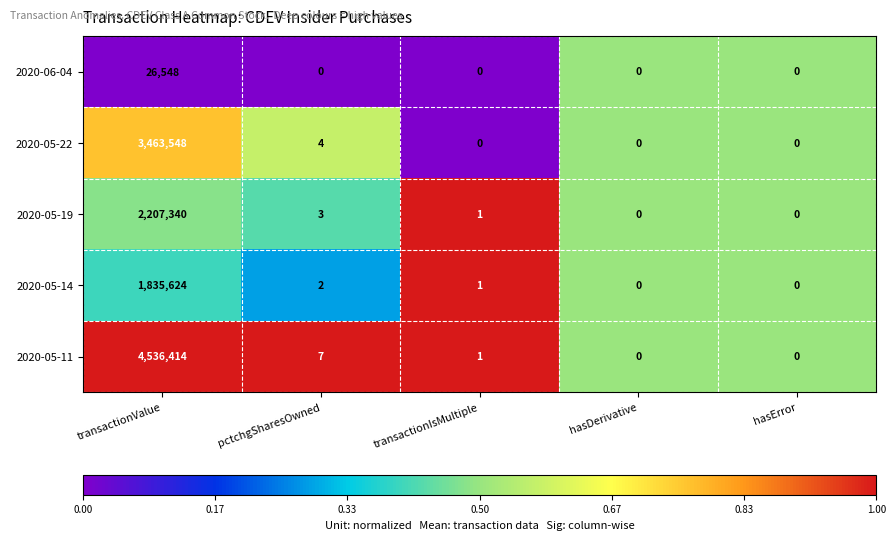

Where is 2020-05-11 nearest to the value 2268207?

pctchgSharesOwned